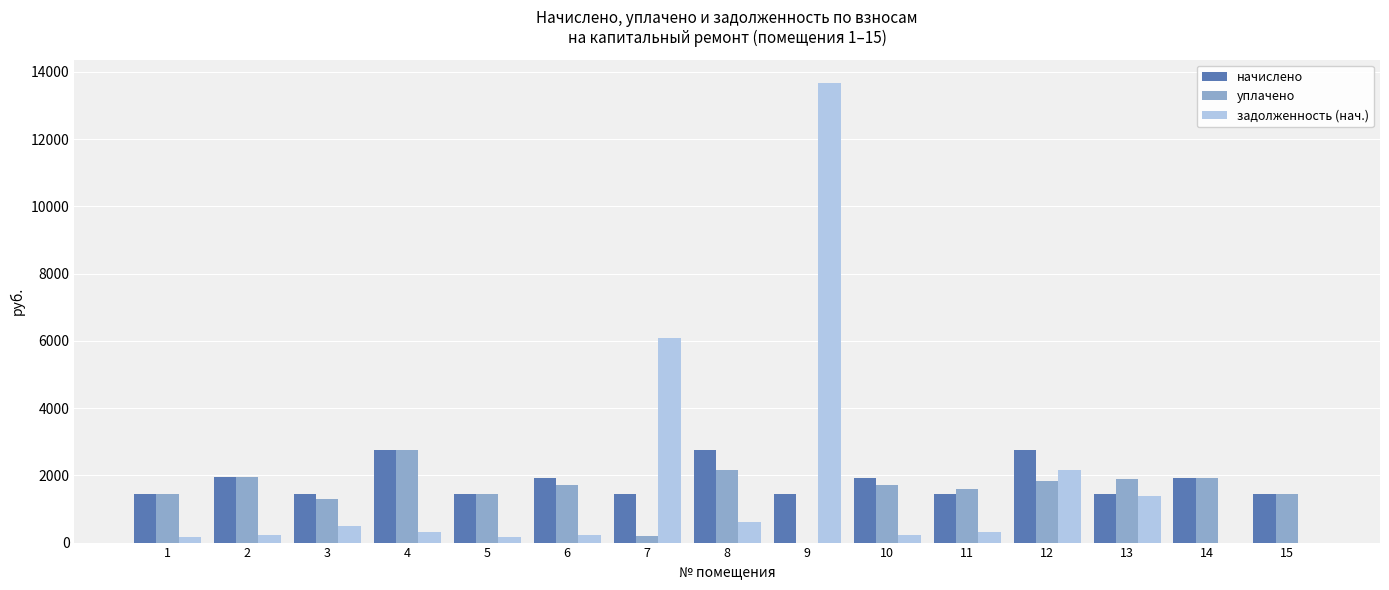

What is the maximum value for уплачено?

2752.3